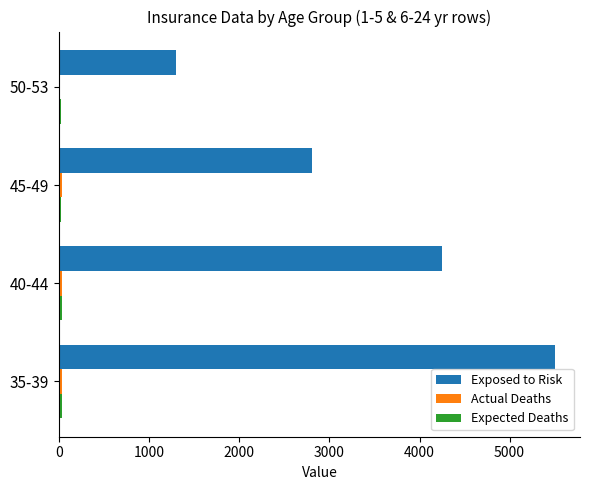

Between 35-39 and 40-44, which series saw the biggest shift?

Exposed to Risk